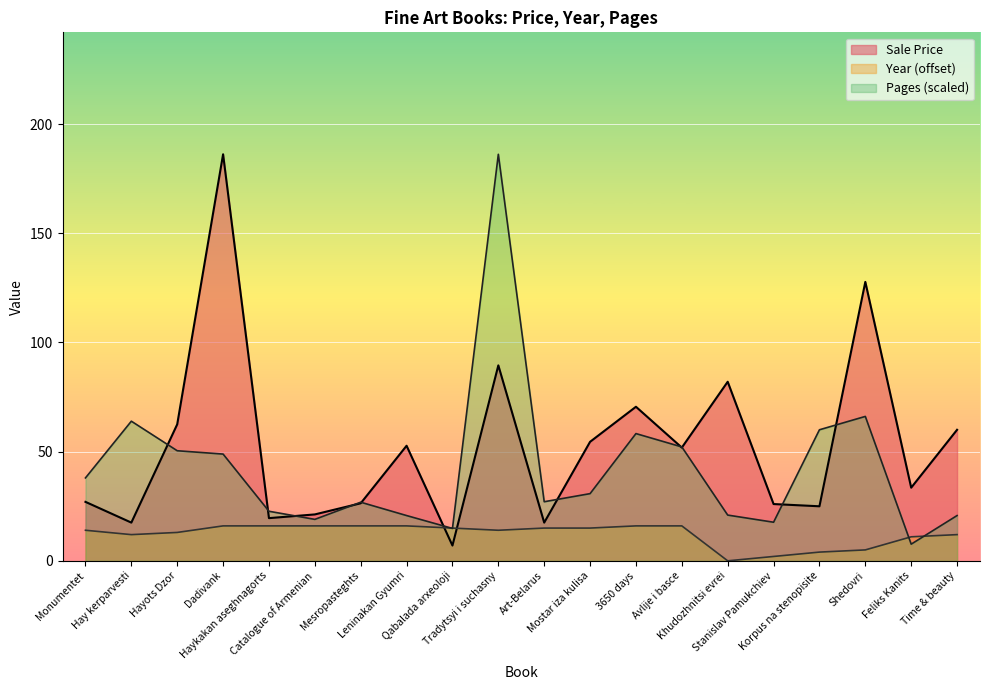

Rank the categories by Year value from highest to lowest.

Dadivank, Haykakan aseghnagorts, Catalogue of Armenian, Mesropasteghts, Leninakan Gyumri, 3650 days, Avlije i basce, Qabalada arxeoloji, Art-Belarus, Mostar iza kulisa, Monumentet, Tradytsyi i suchasny, Hayots Dzor, Hay kerparvesti, Time & beauty, Feliks Kanits, Shedovri, Korpus na stenopisite, Stanislav Pamukchiev, Khudozhnitsi evrei